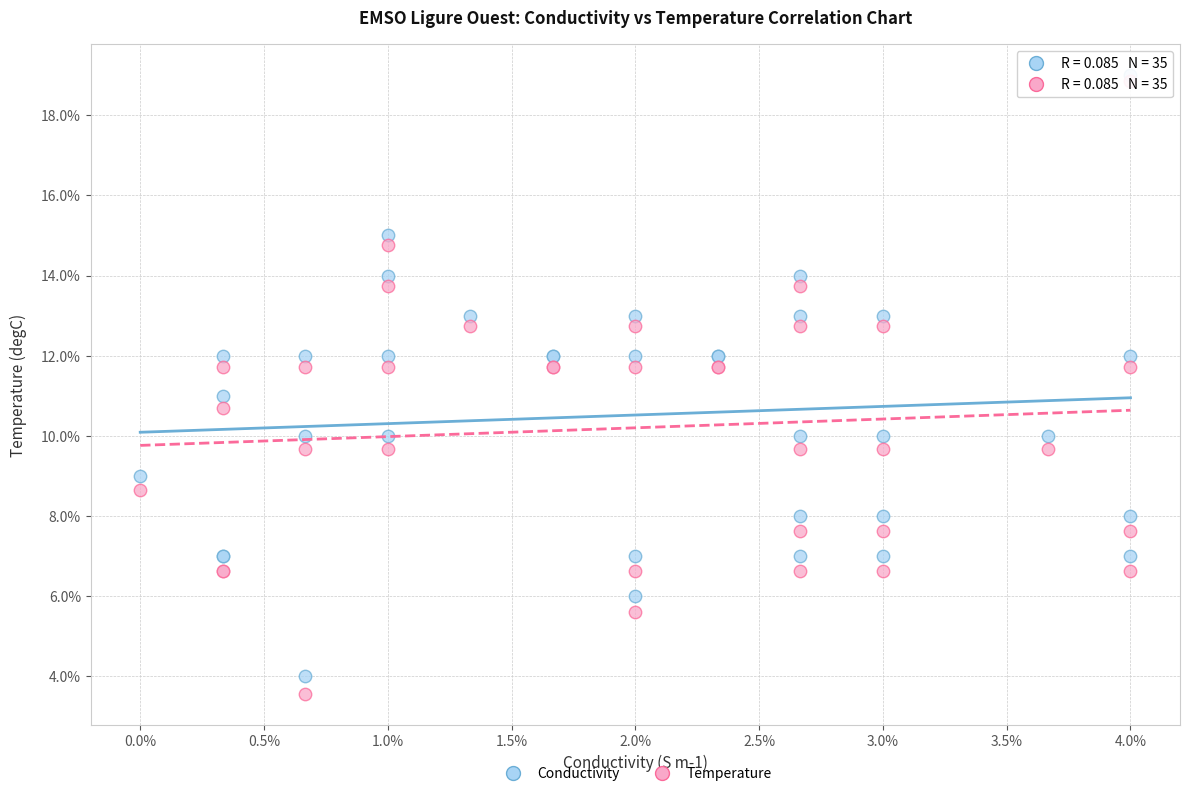

What are all the series names shown in the legend?

Conductivity, Temperature